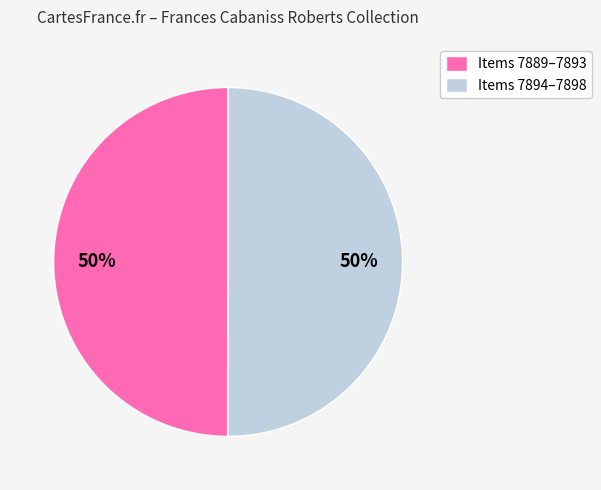

Is it true that Items 7894–7898 is 50% of the pie?

True